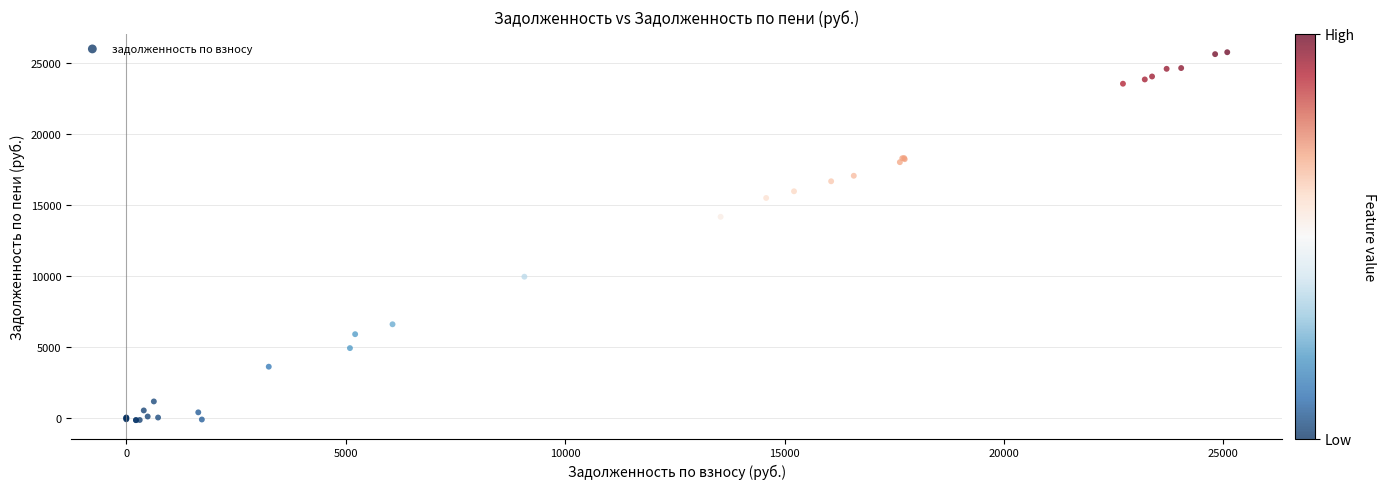

What Y value in the scatter plot is closest to 12806?

14169.1